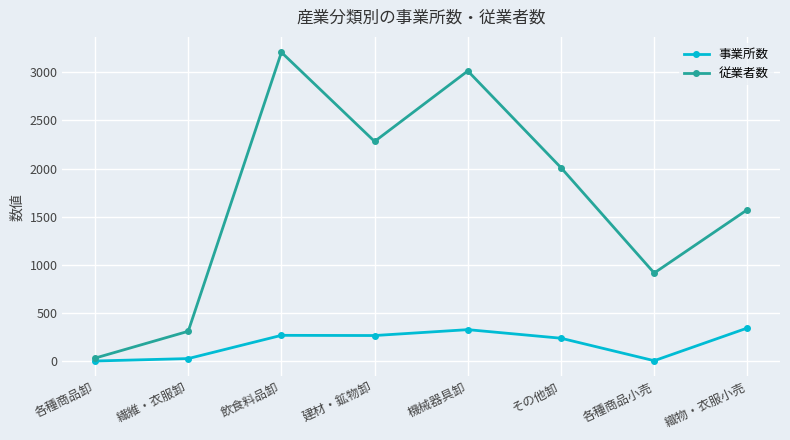

Is it true that 事業所数 equals 241 at その他卸?

True